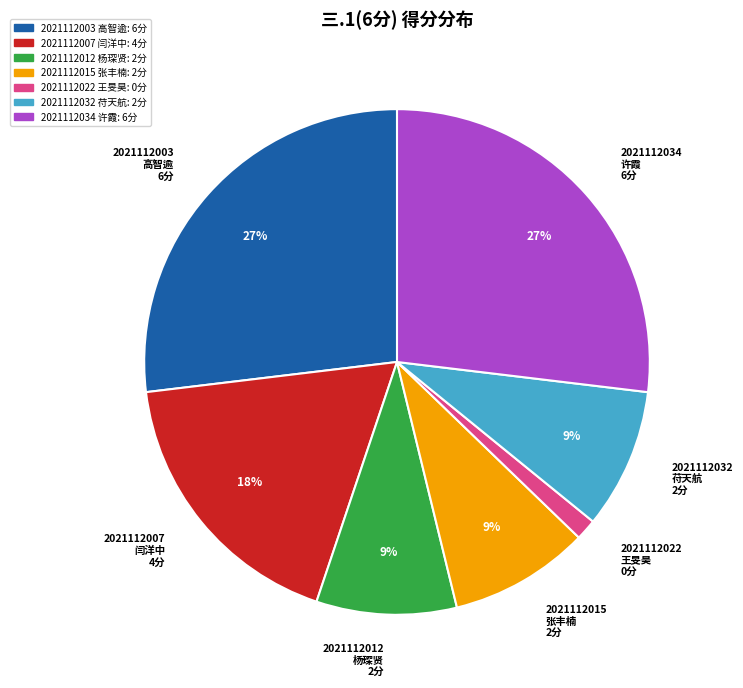

What percentage is the 2021112003 slice, to the nearest percent?

27%